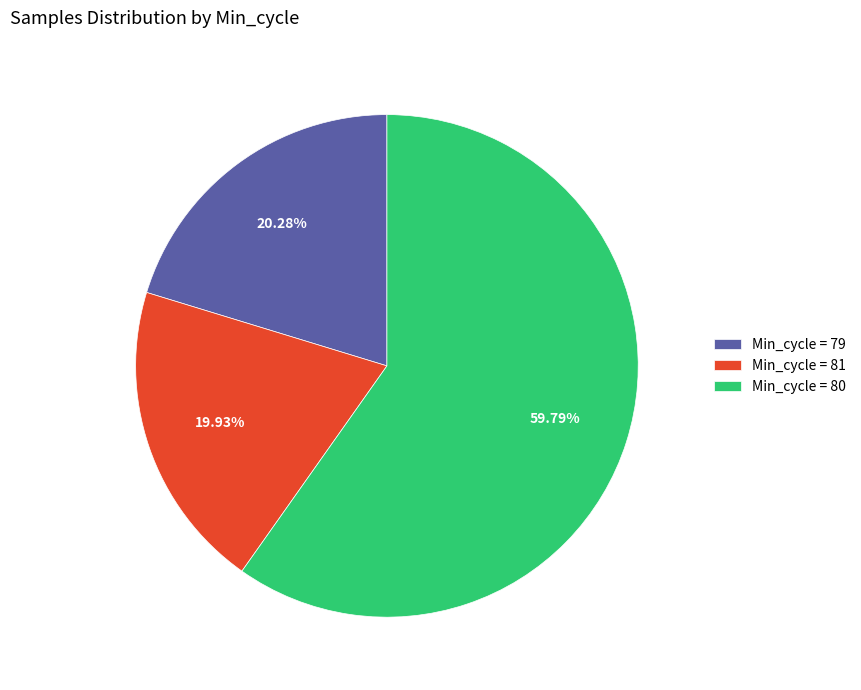

How many slices are in this pie chart?

3